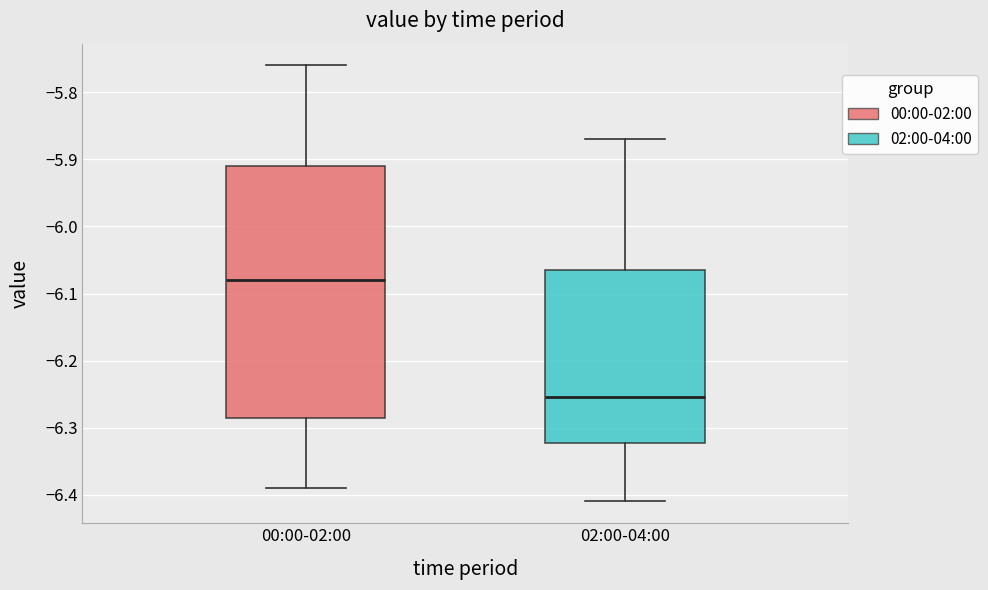

Which box is the tallest, from its lower edge to its upper edge?

00:00-02:00